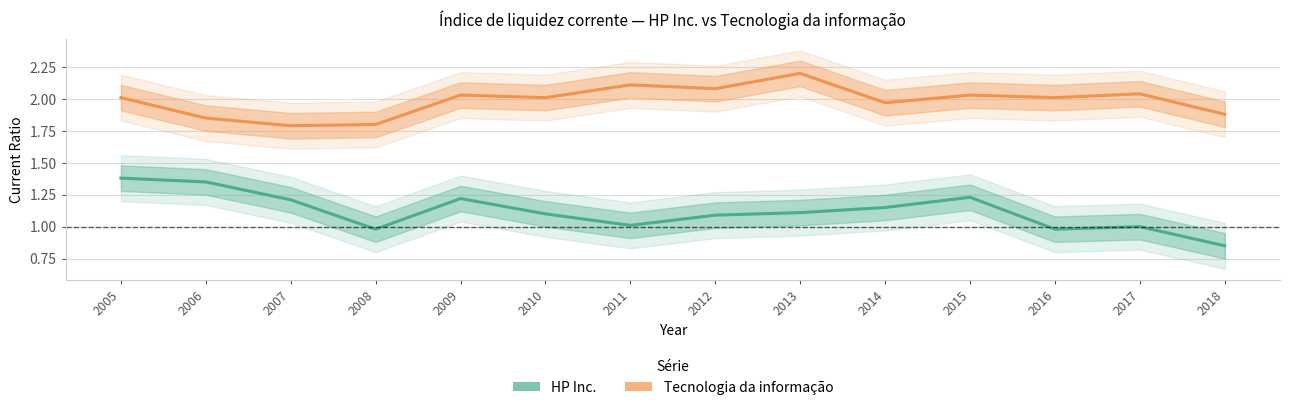

What is the maximum value for HP Inc.?

1.4